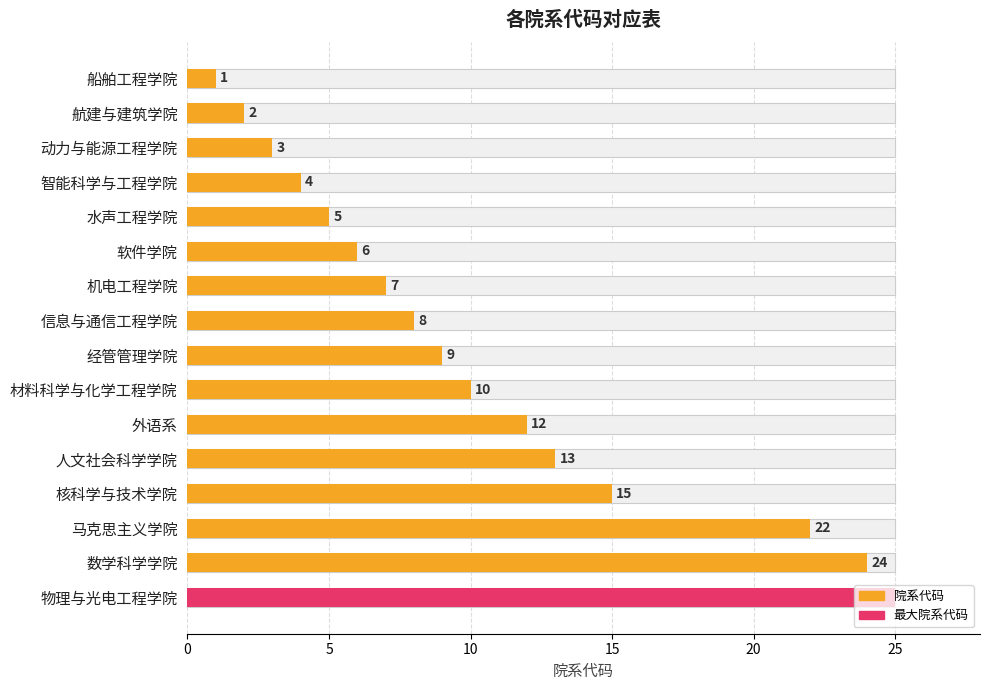

The chart shows a value of 18 at 外语系. True or false?

False